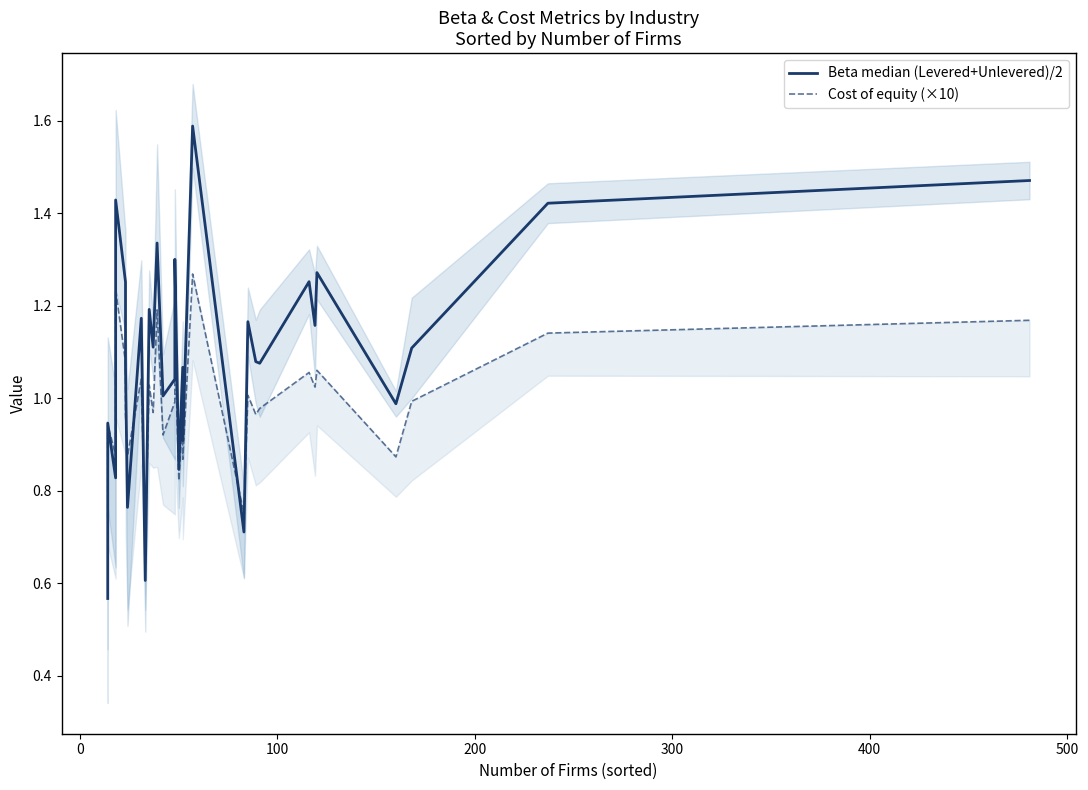

What is the average value of the Cost of equity (×10) series?

1.0